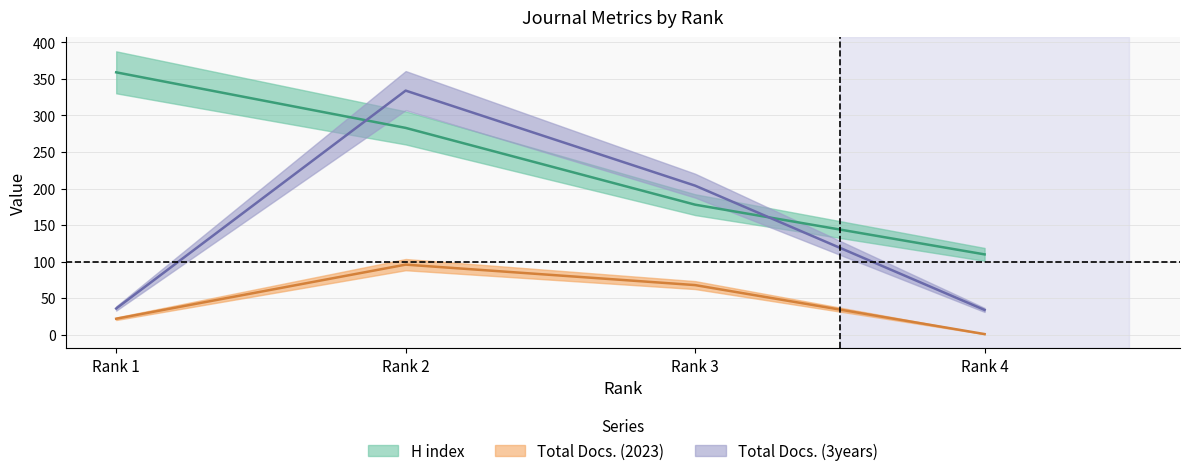

Is the value of Total Docs. (2023) at Rank 1 greater than the value of Total Docs. (3years) at Rank 2?

No